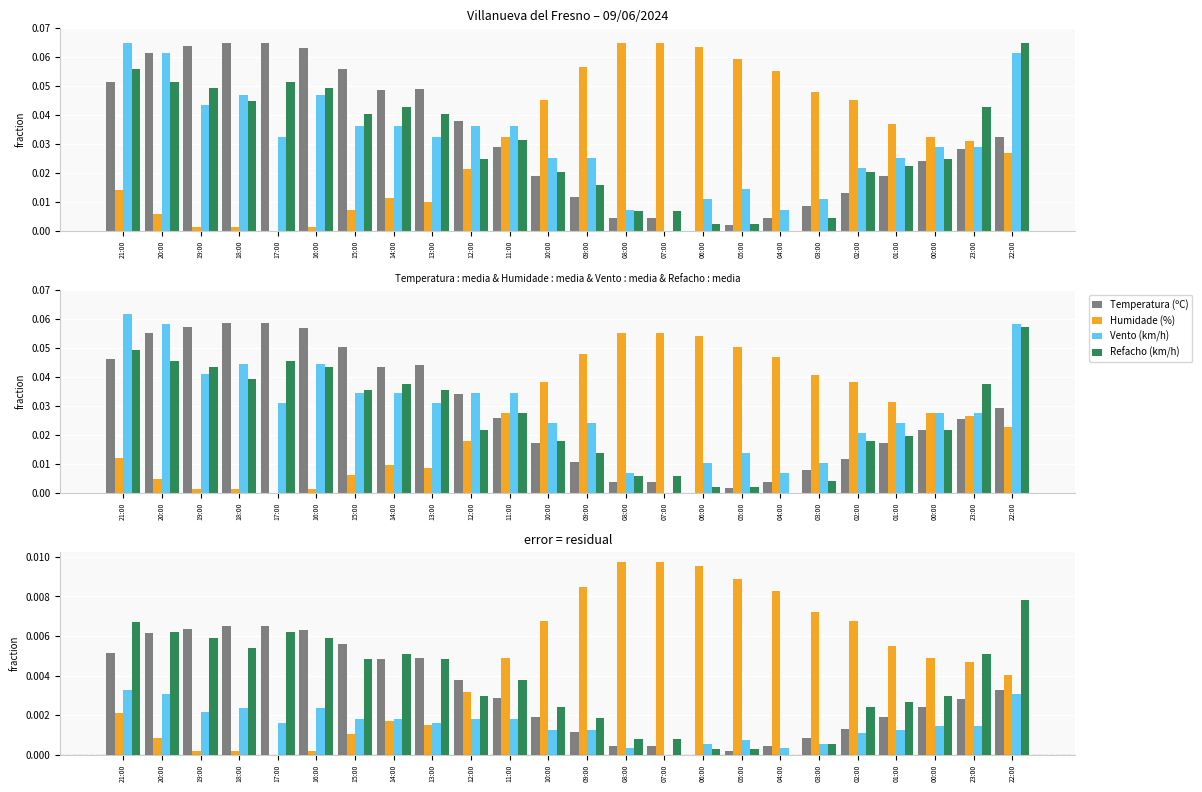

The Humidade (%) series shows 0.0 at 09:00. True or false?

True